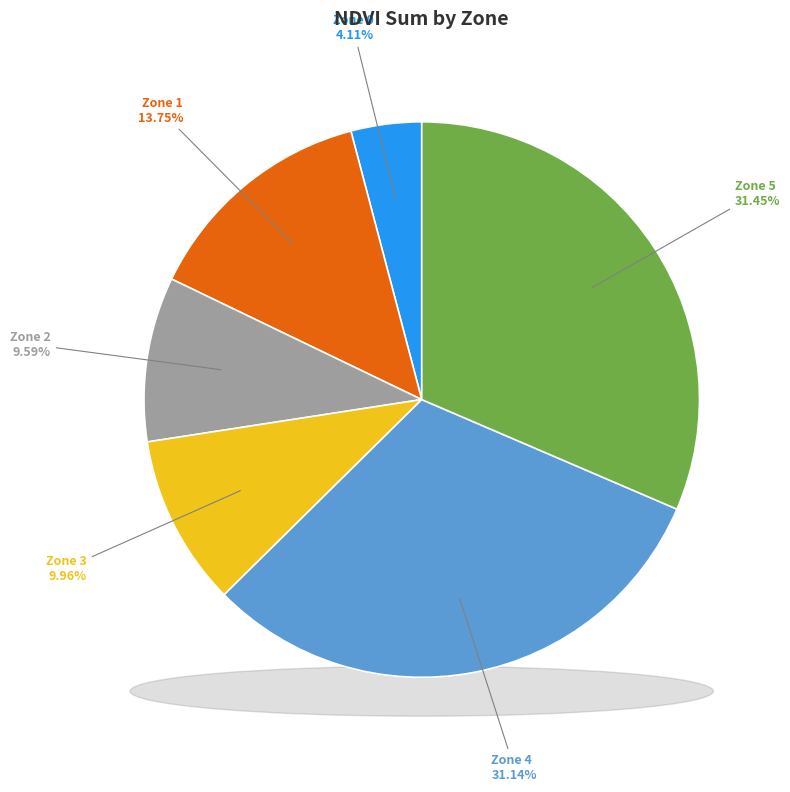

Is it true that Zone 4 is 44% of the pie?

False